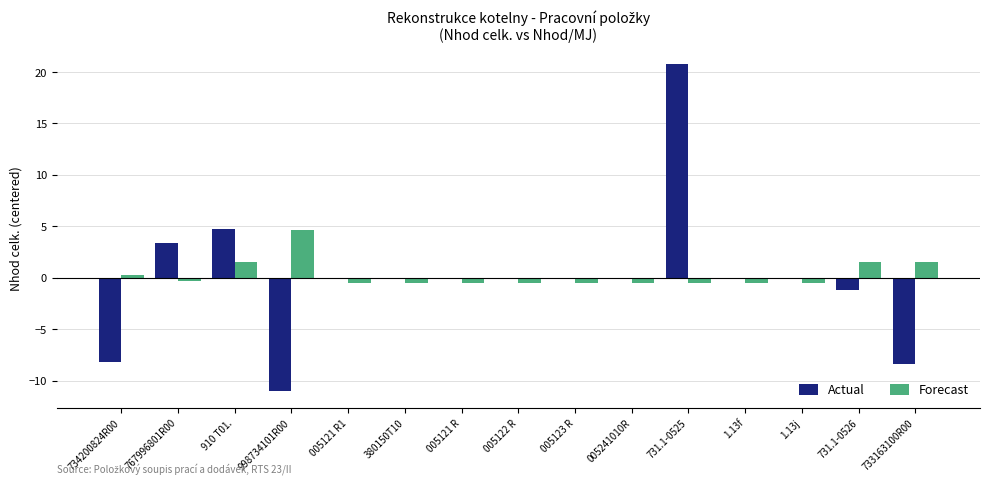

At which label does Actual reach its peak?

731.1-0525